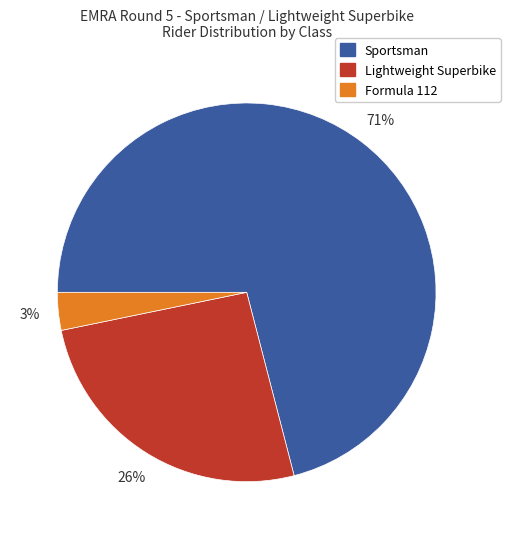

To the nearest percent, what is the difference between the largest and smallest slice percentages?

68%